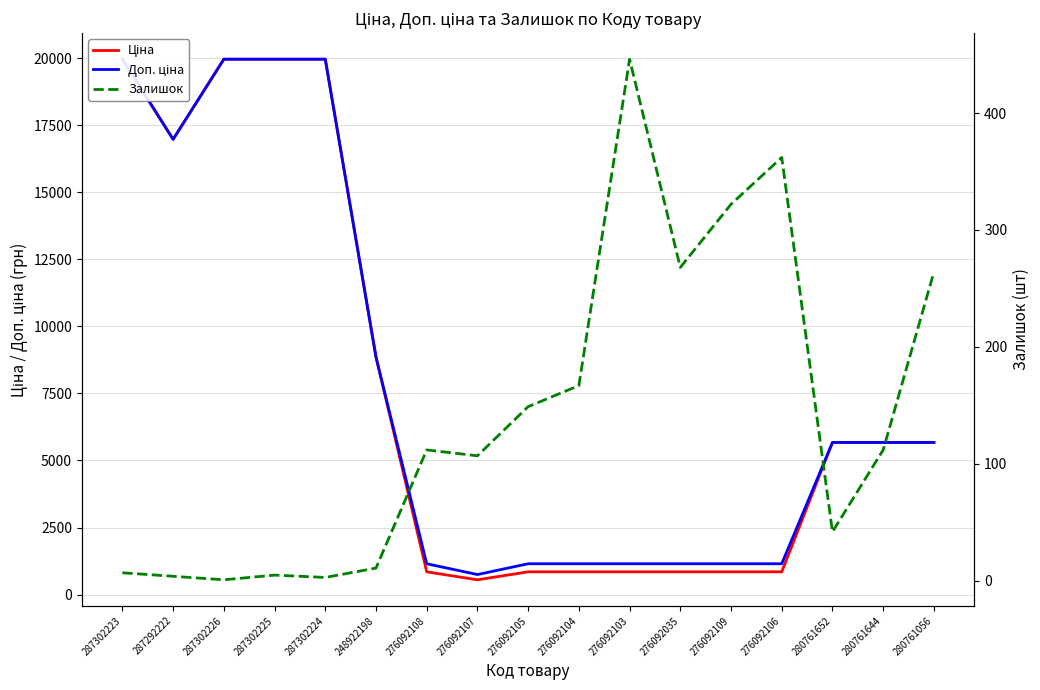

What is the sum of the Залишок values at 276092106 and 287292222?

366.0